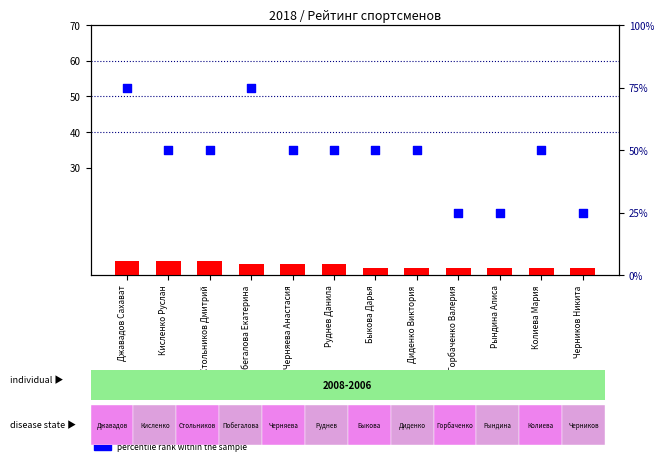

Which series contains the highest Y value?

percentile rank within the sample